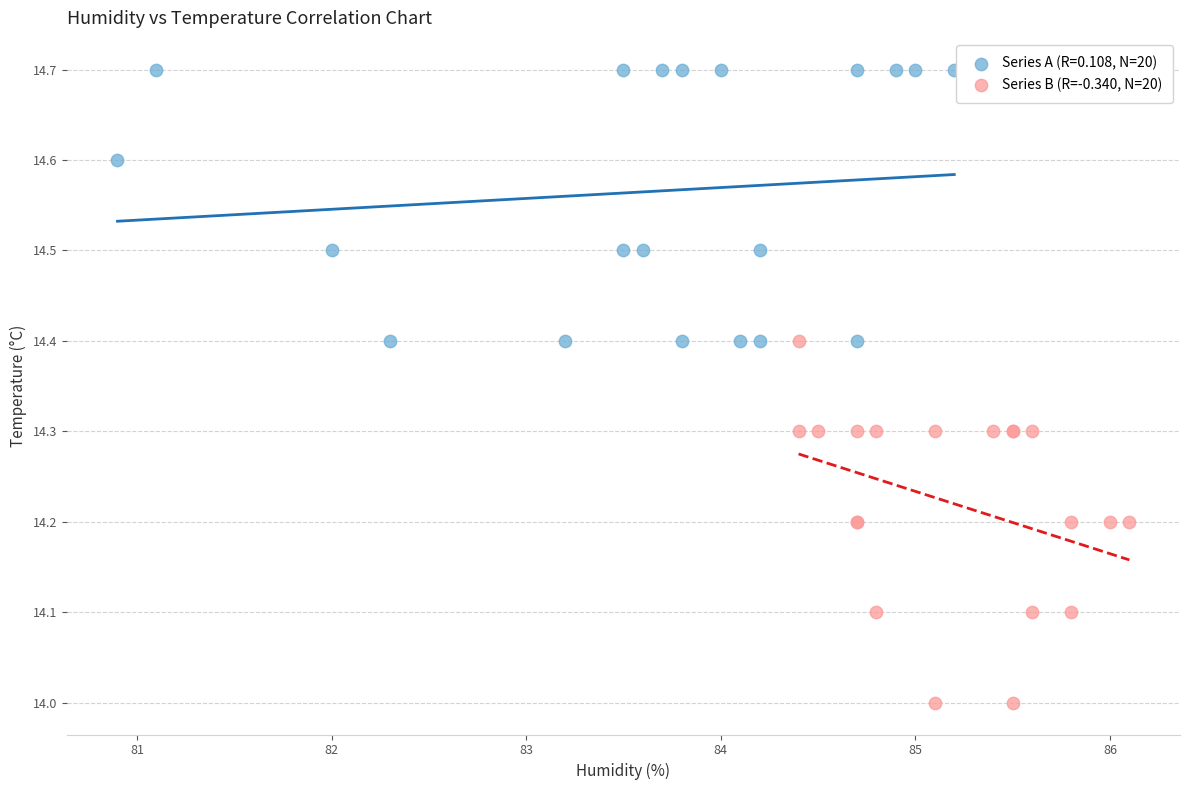

Which series reaches the minimum Y coordinate?

Series B (R=-0.340, N=20)